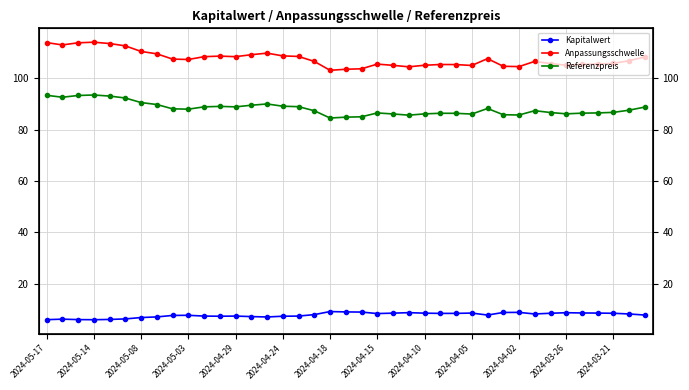

True or false: Anpassungsschwelle and Kapitalwert intersect in this chart.

False